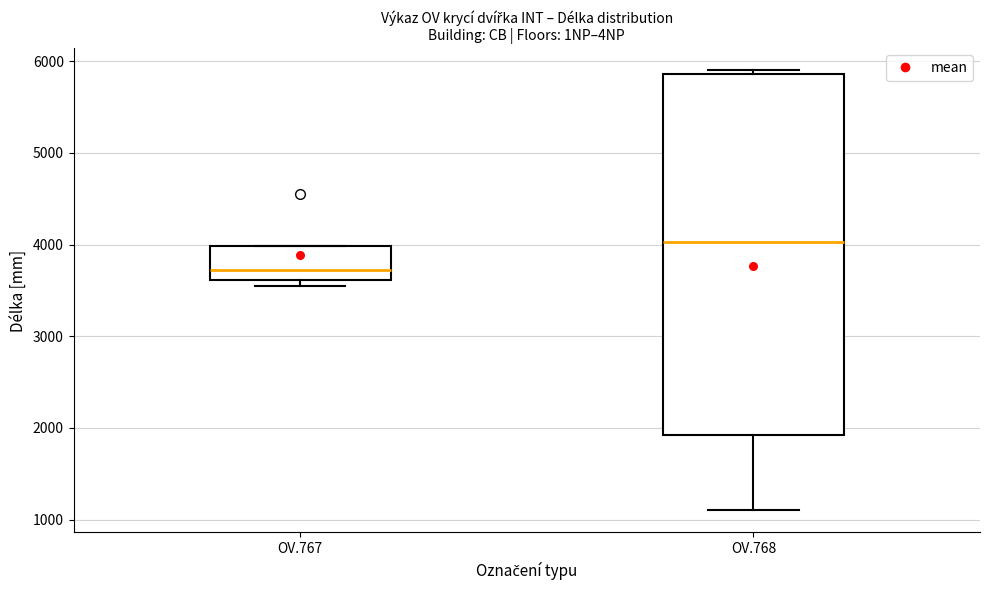

Reading left to right, transcribe this box plot: for each box, give where its median line is, the range the box spans, and where its two whiskers end, as read against the y-axis. The values are not printed on the chart, so give them approximately, as read against the axis.

OV.767: median 3700, box 3600 to 4000, whiskers 3600 (just below the box's lower edge) to 4000
OV.768: median 4000, box 1900 to 5900, whiskers 1100 to 5900 (just above the box's upper edge)